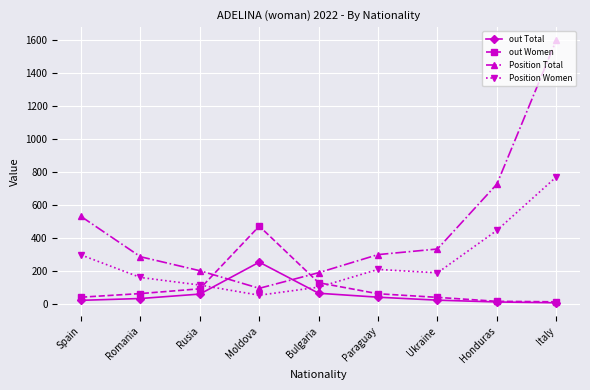

True or false: out Women and Position Women intersect in this chart.

True